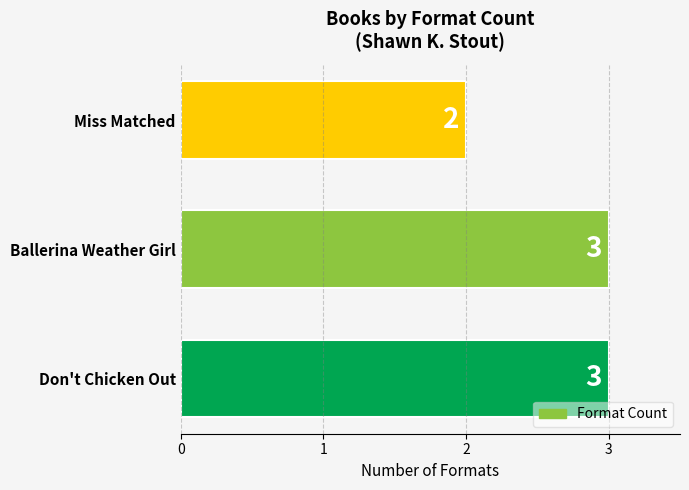

Reading bottom to top, list all the values displayed in this chart.

3	3	2